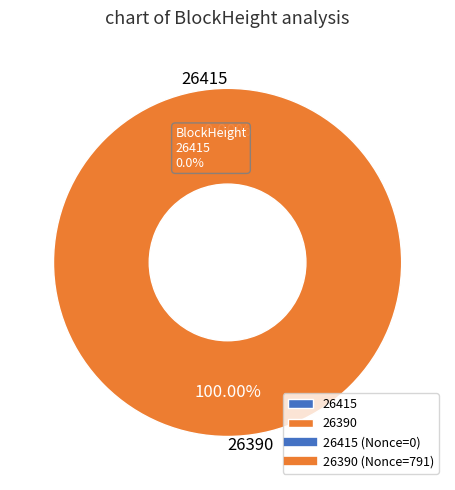

What is the total percentage of 26390 and 26415?

100.0%